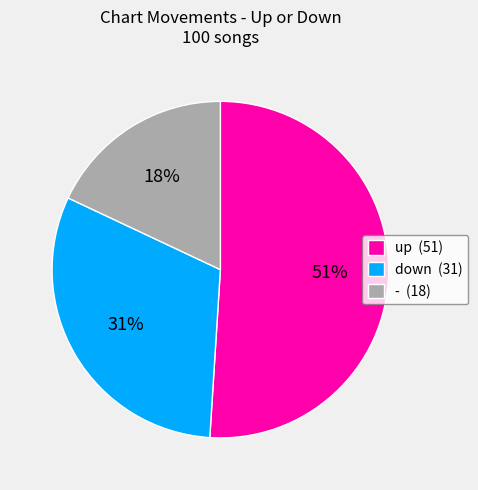

Which category has the biggest portion of the pie?

up